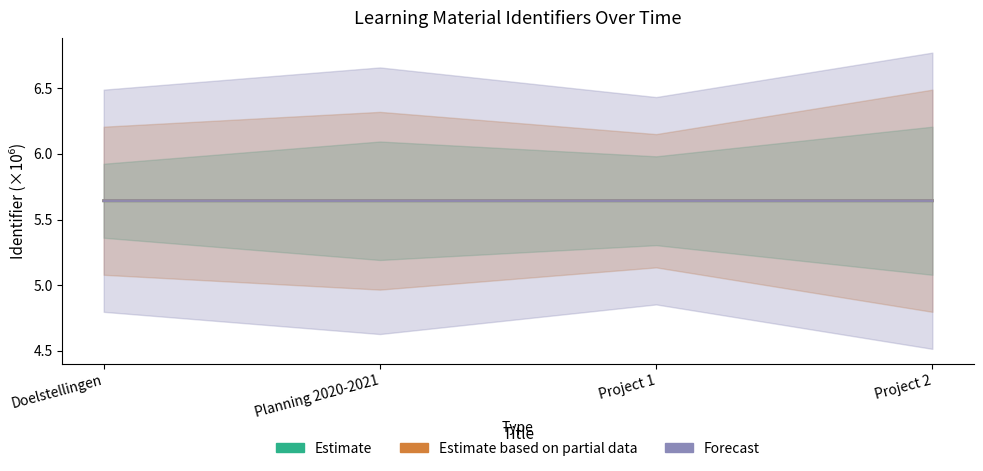

At how many categories does at least one series exceed 5?

4